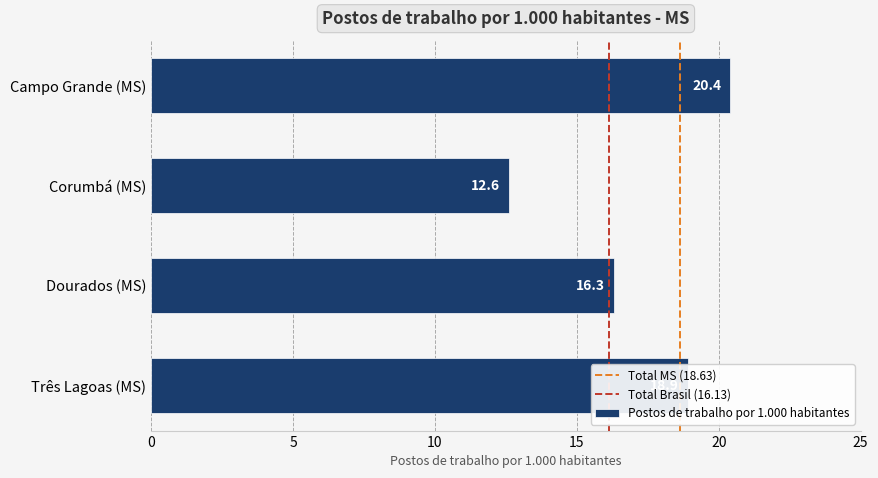

What is the label of the 1st bar from the top?

Campo Grande (MS)